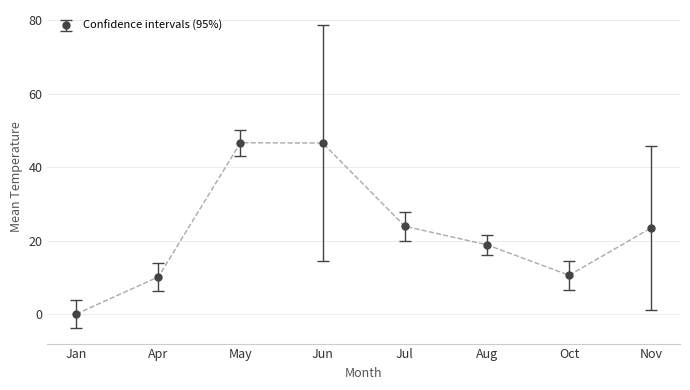

The chart shows a value of 70.1 at Jun. True or false?

False